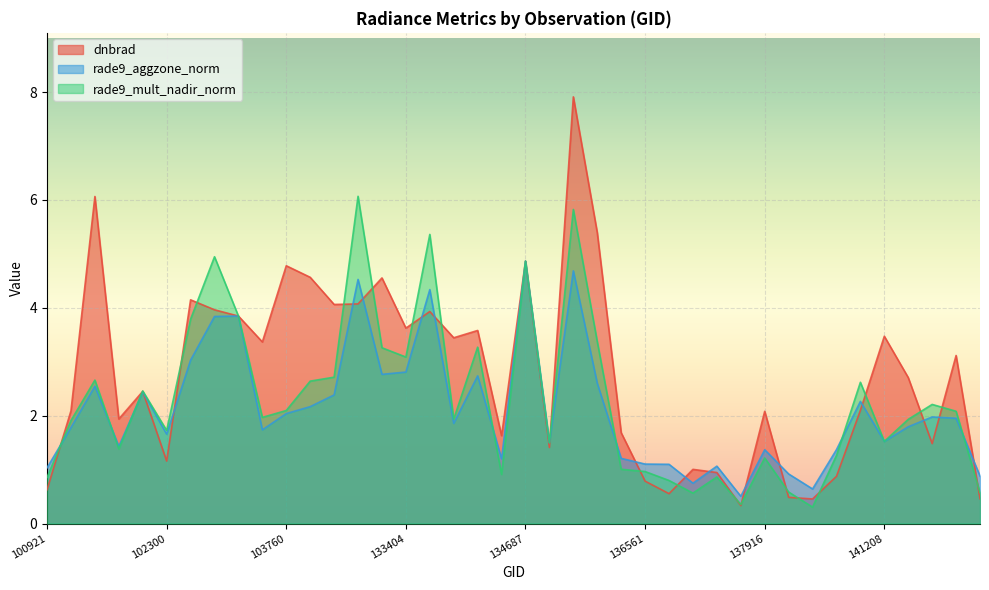

After their last crossing, which series has the higher values: dnbrad or rade9_aggzone_norm?

rade9_aggzone_norm